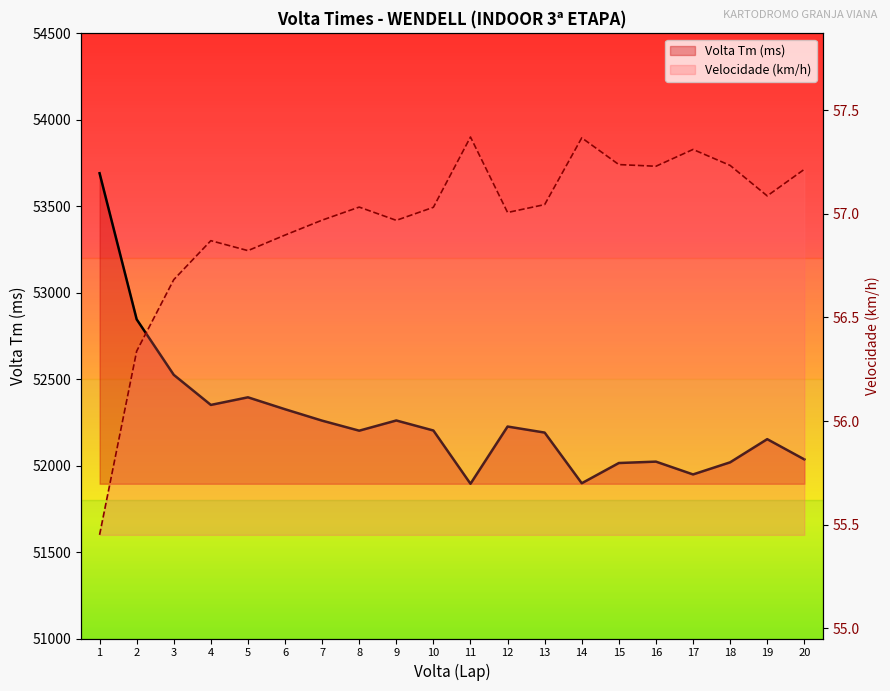

Rank the series by their maximum value, from highest to lowest.

Volta Tm, Velocidade